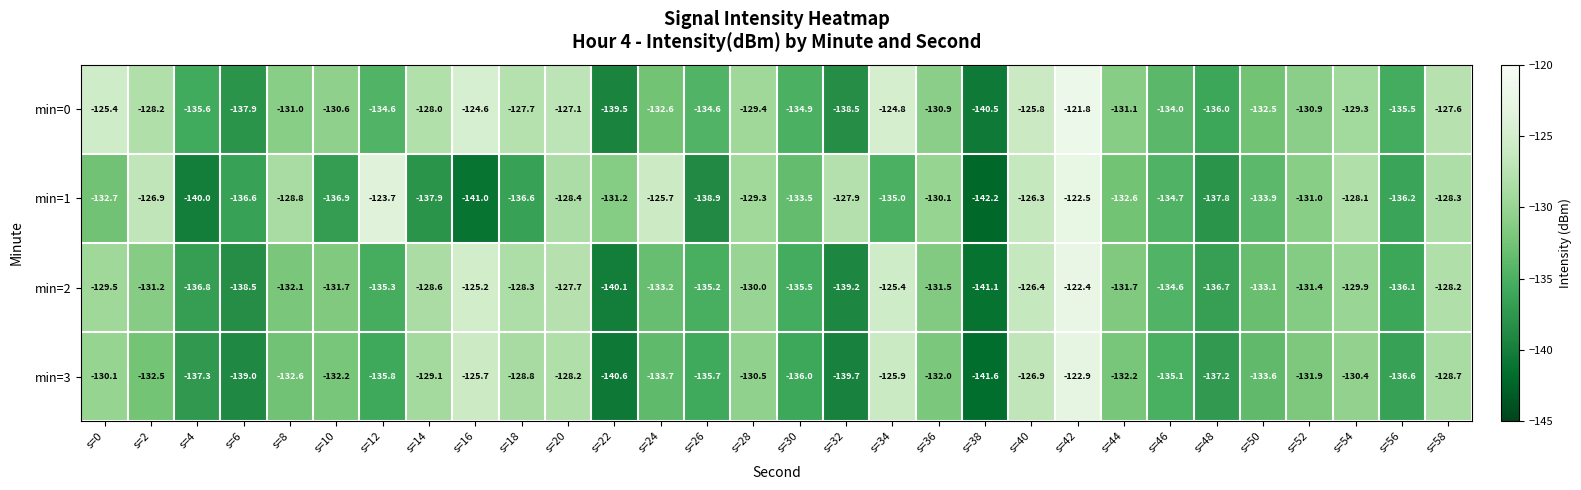

At which category is the sum across all series the highest?

s=42